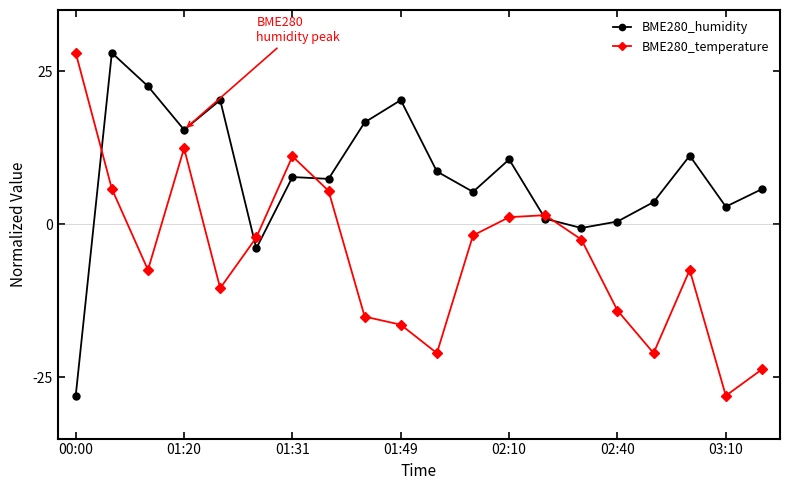

What is the value of the BME280_temperature point at the 5th from the left?

-10.4